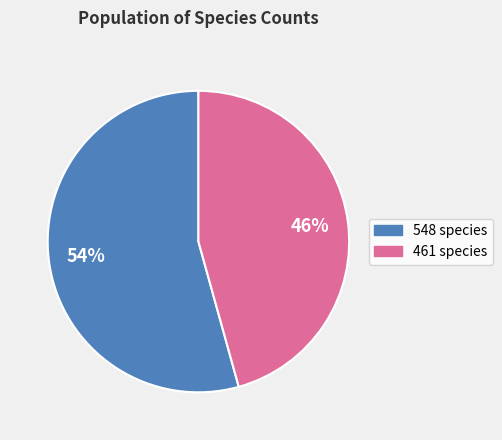

To the nearest percent, what percentage of the pie is 548?

54%